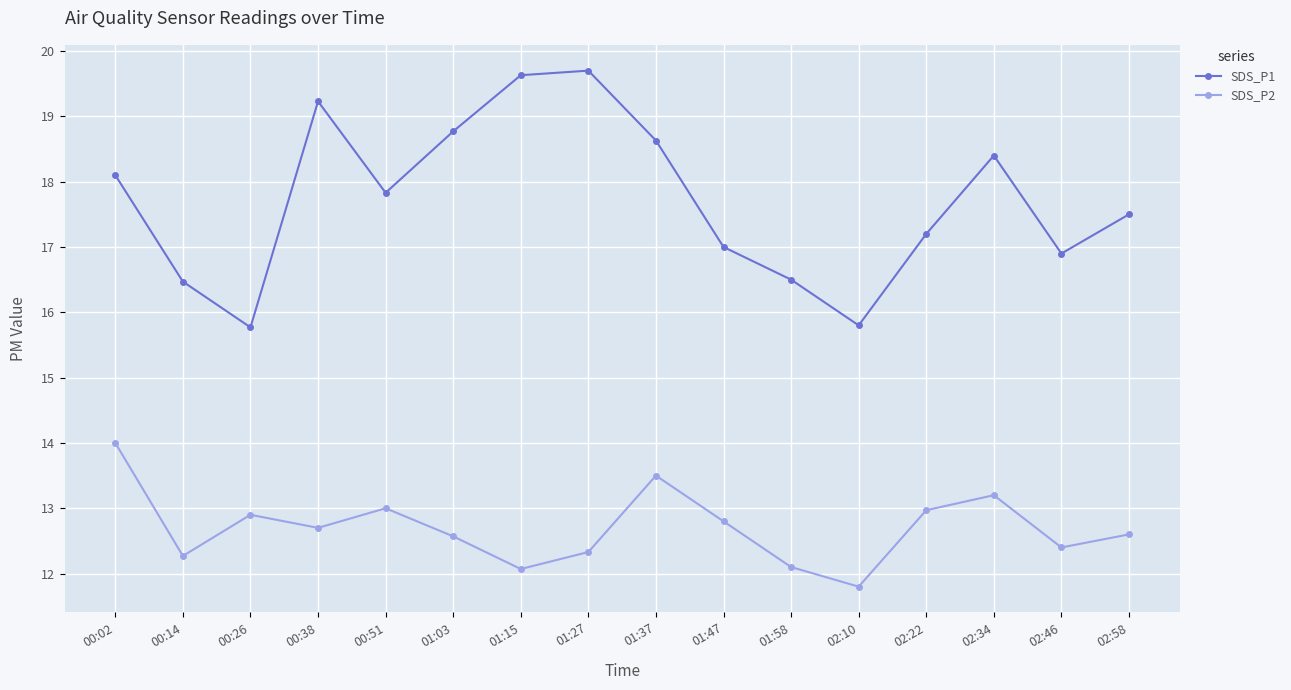

What is the average value of the SDS_P1 series?

17.7